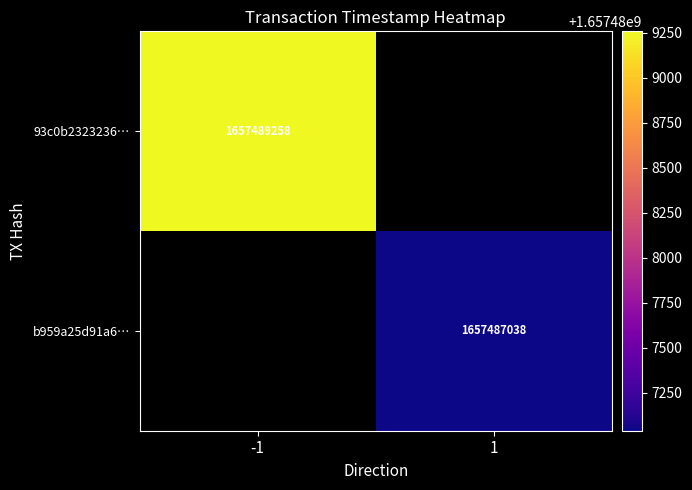

The b959a25d91a6… series shows 2936801412 at 1. True or false?

False